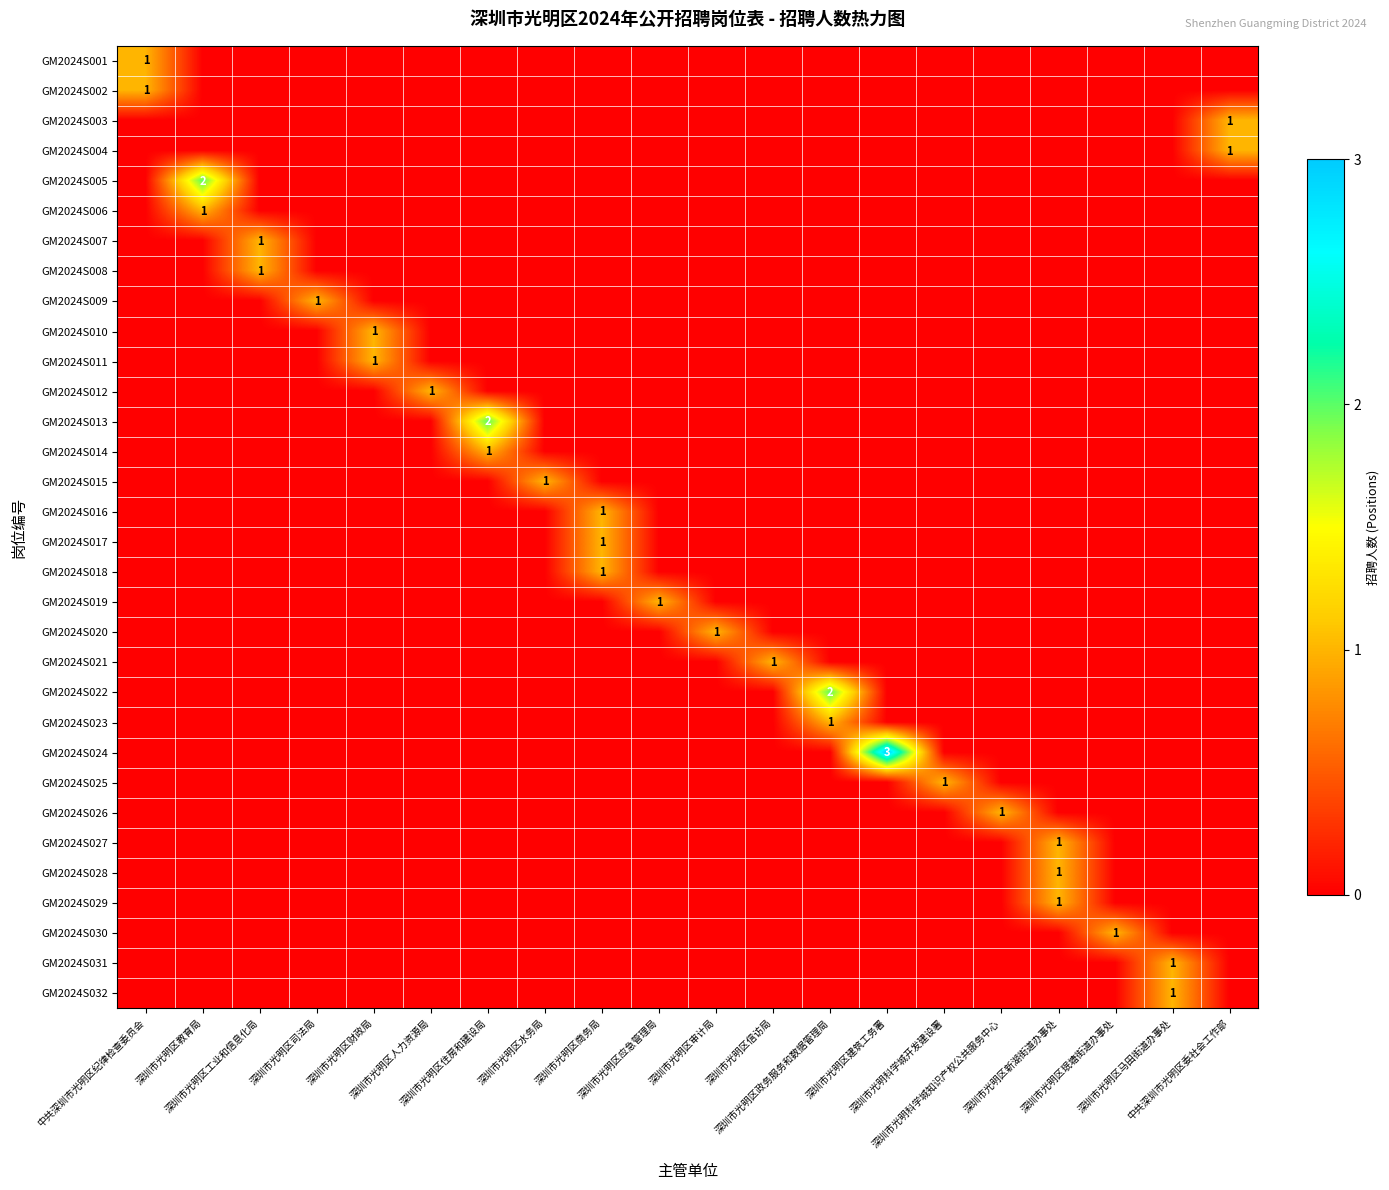

Count the number of data series in this chart.

32